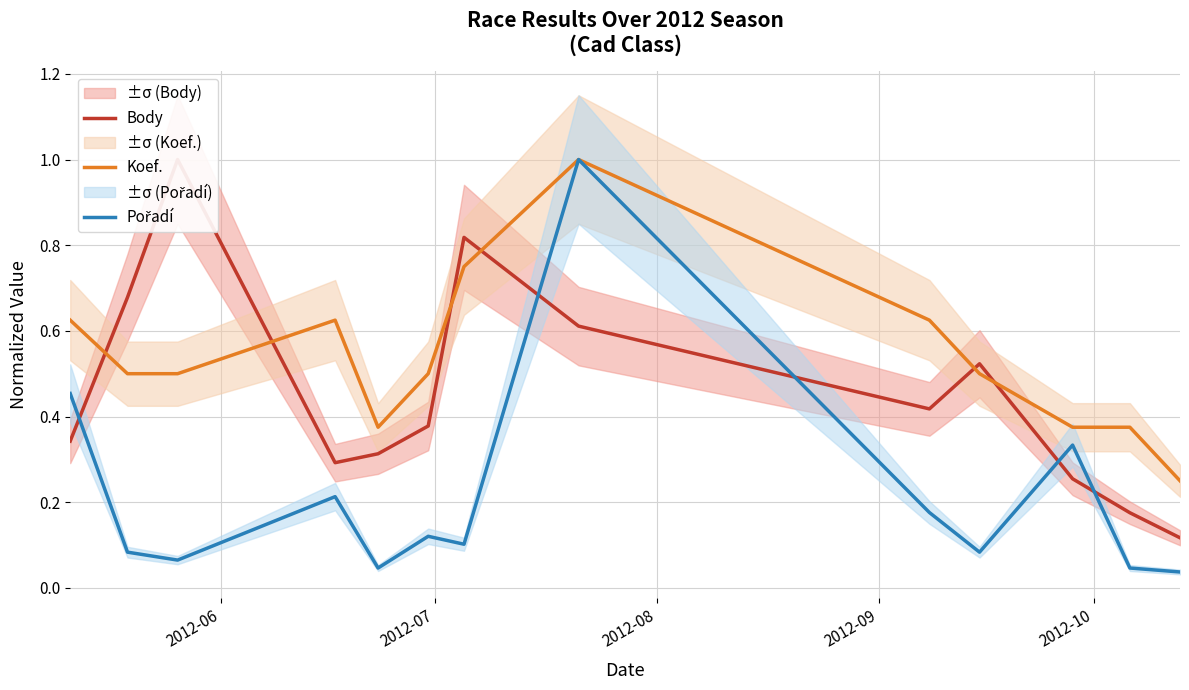

What is the highest value of the Koef. series?

1.0